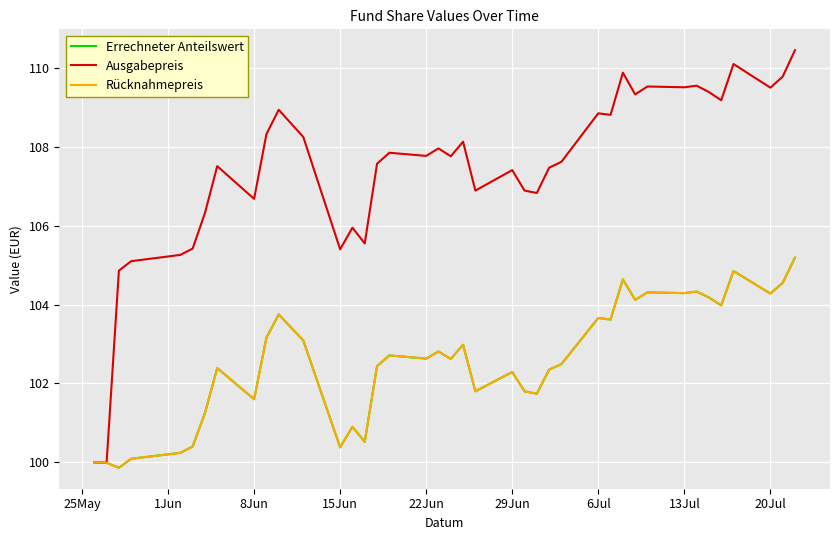

Does the chart display data point markers on the line(s)?

No